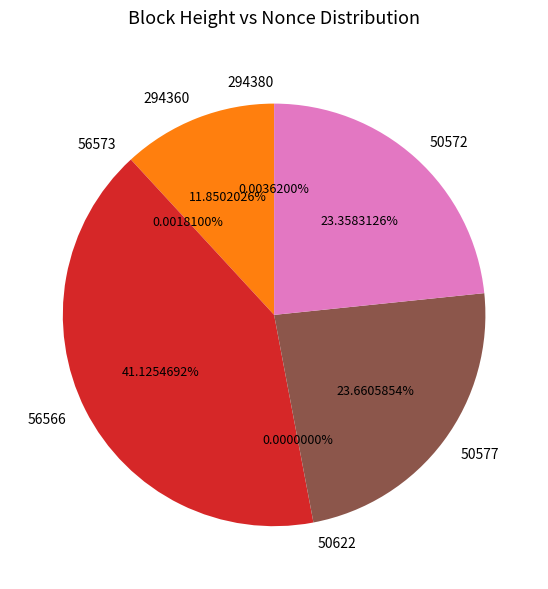

Is 56573 the majority of the pie?

No